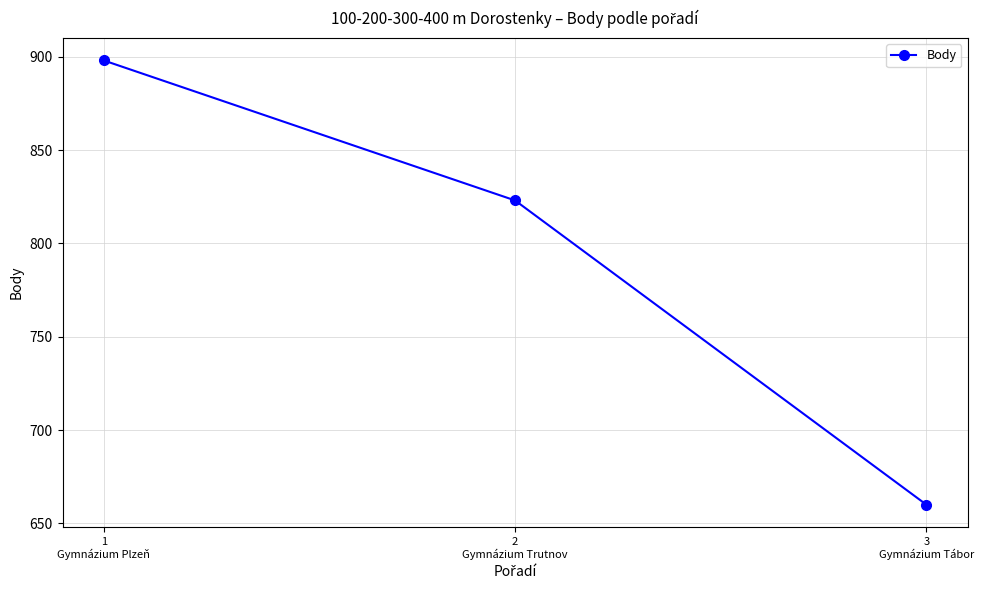

What is the greatest value displayed?

898